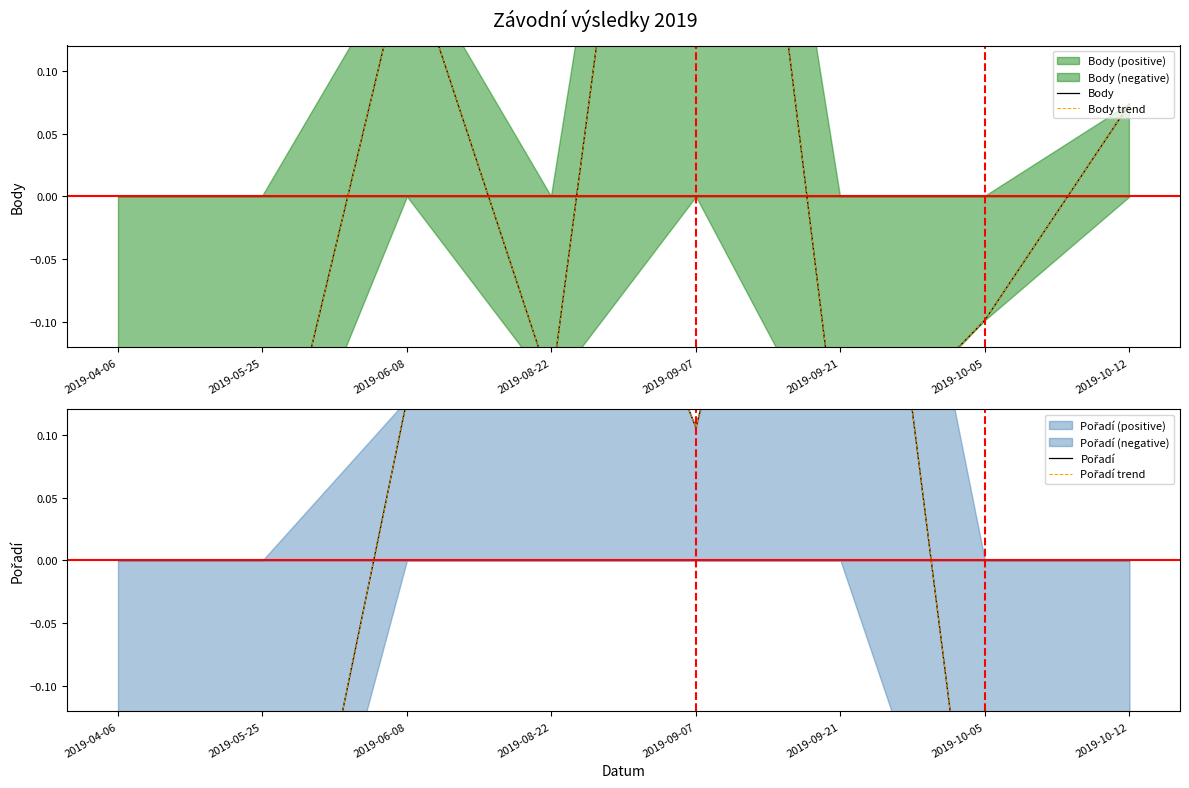

What is the value of the Body point at the 2nd from the left?

-0.3